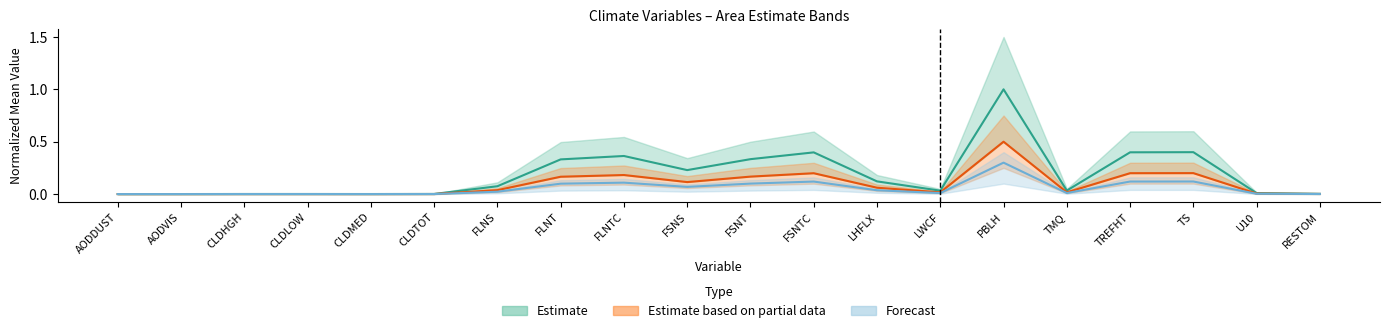

What is the sum of all Estimate based on partial data values?

1.9